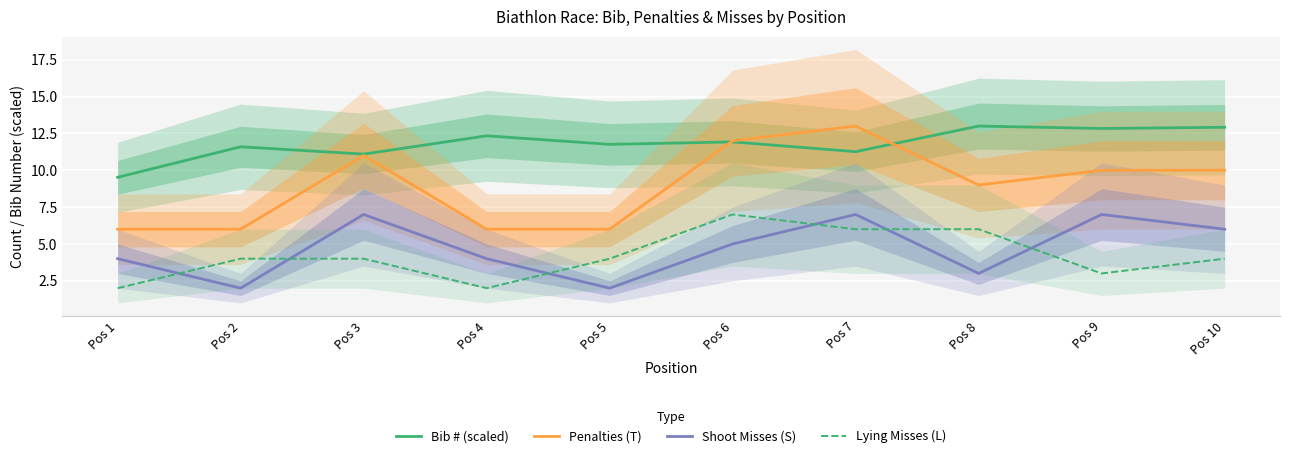

What is the difference between the maximum and minimum values in the Shoot Misses (S) series?

5.0